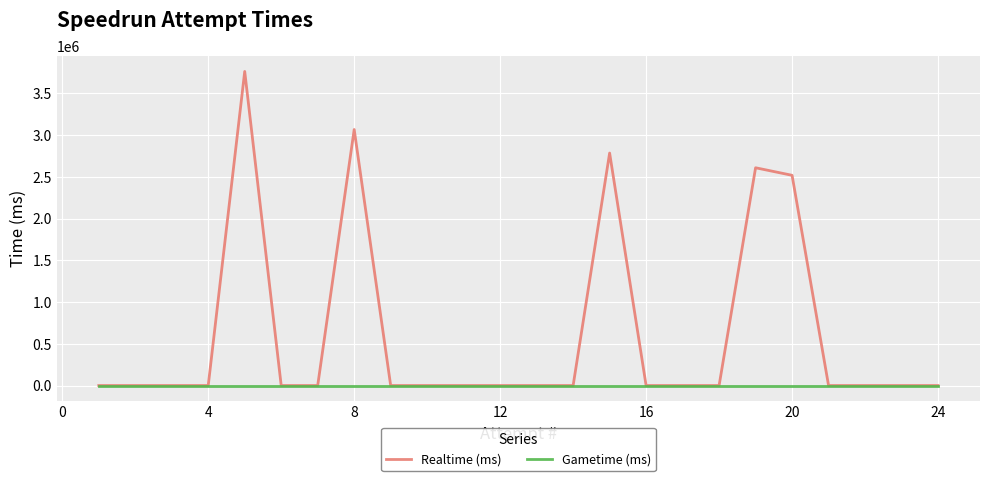

What is the highest value of the Realtime (ms) series?

3764054